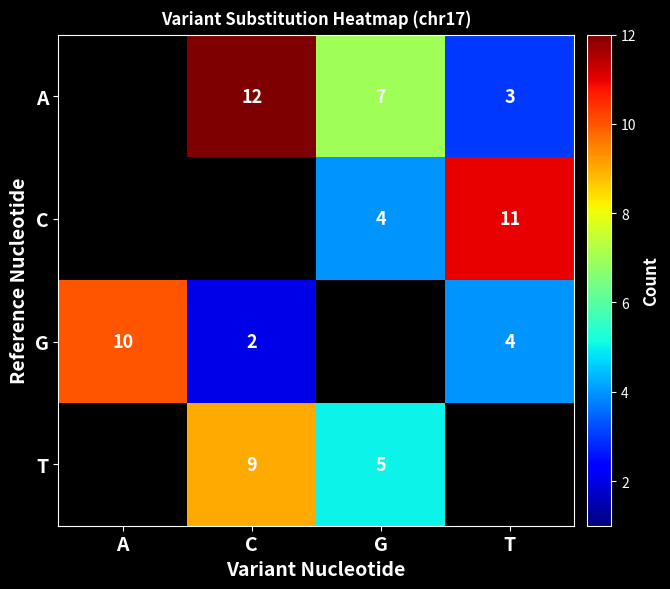

The value of G at A is 10. True or false?

True